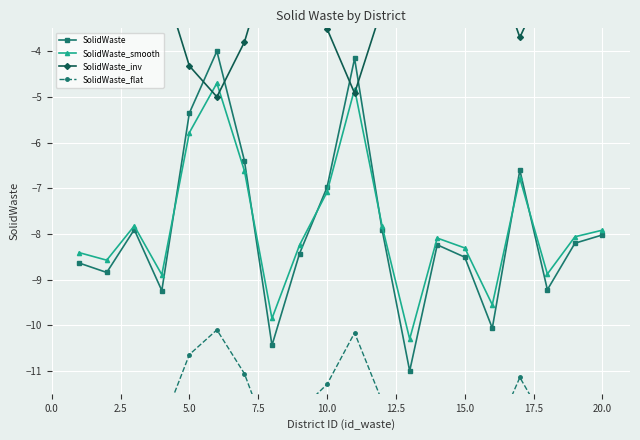

What is the sum of all SolidWaste_smooth values?

-156.5